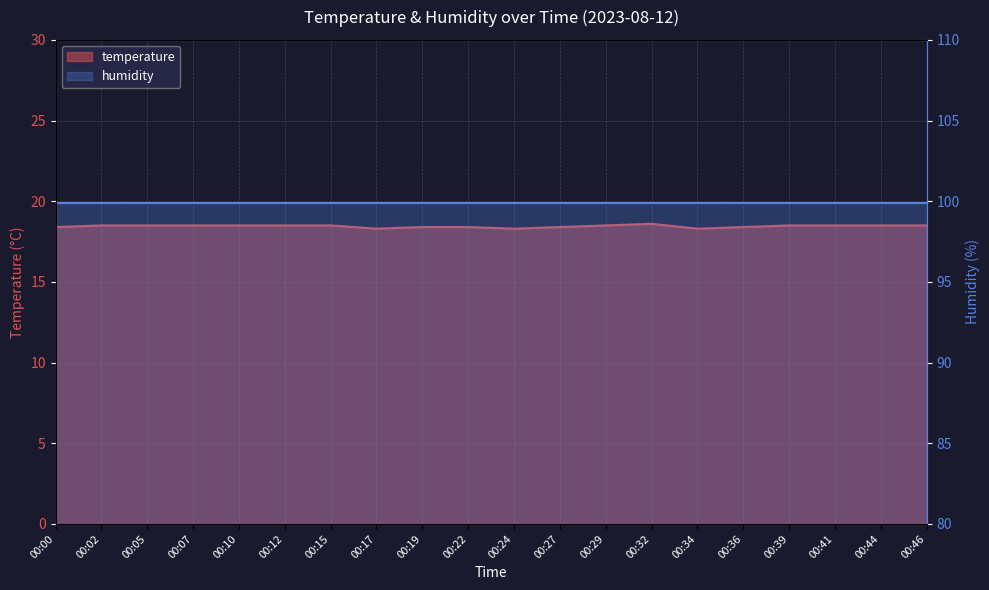

Count the number of categories in the chart.

20